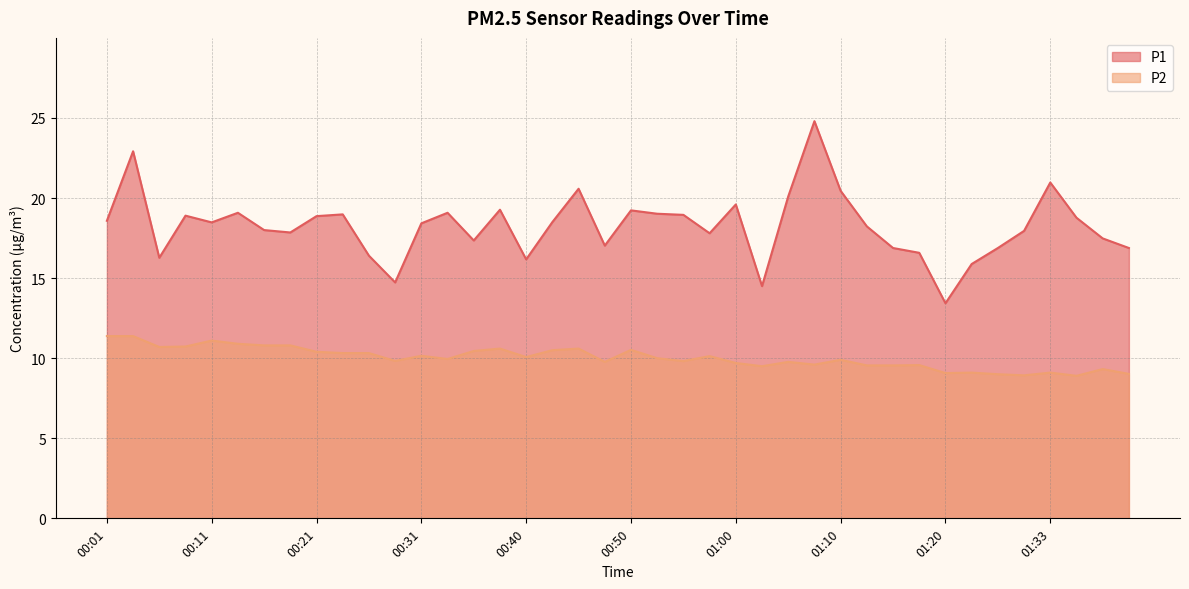

What is the average value of the P1 series?

18.2